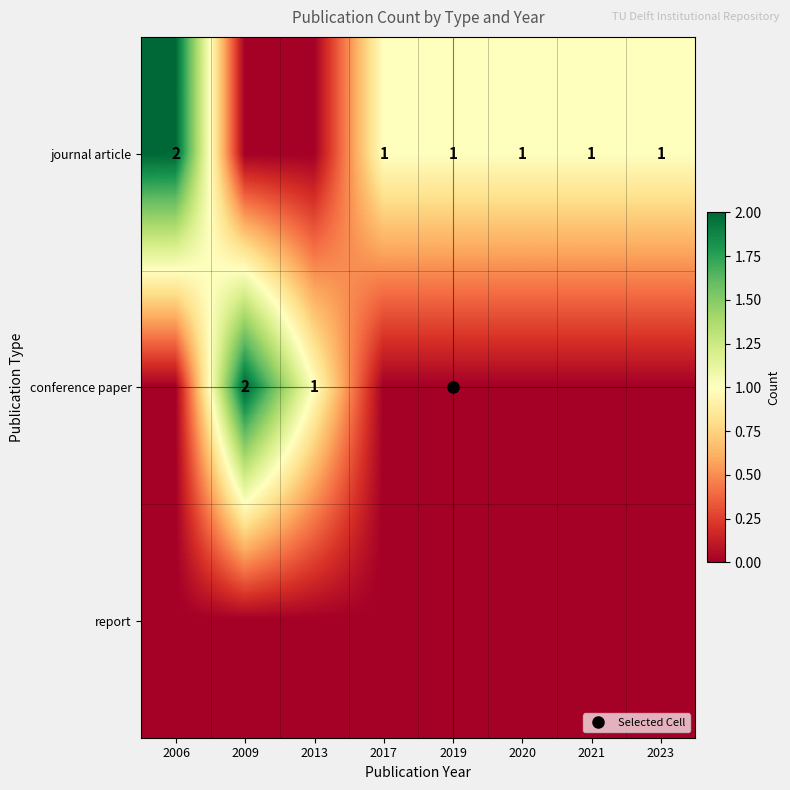

At 2021, list the series in order from smallest to largest.

conference paper, report, journal article